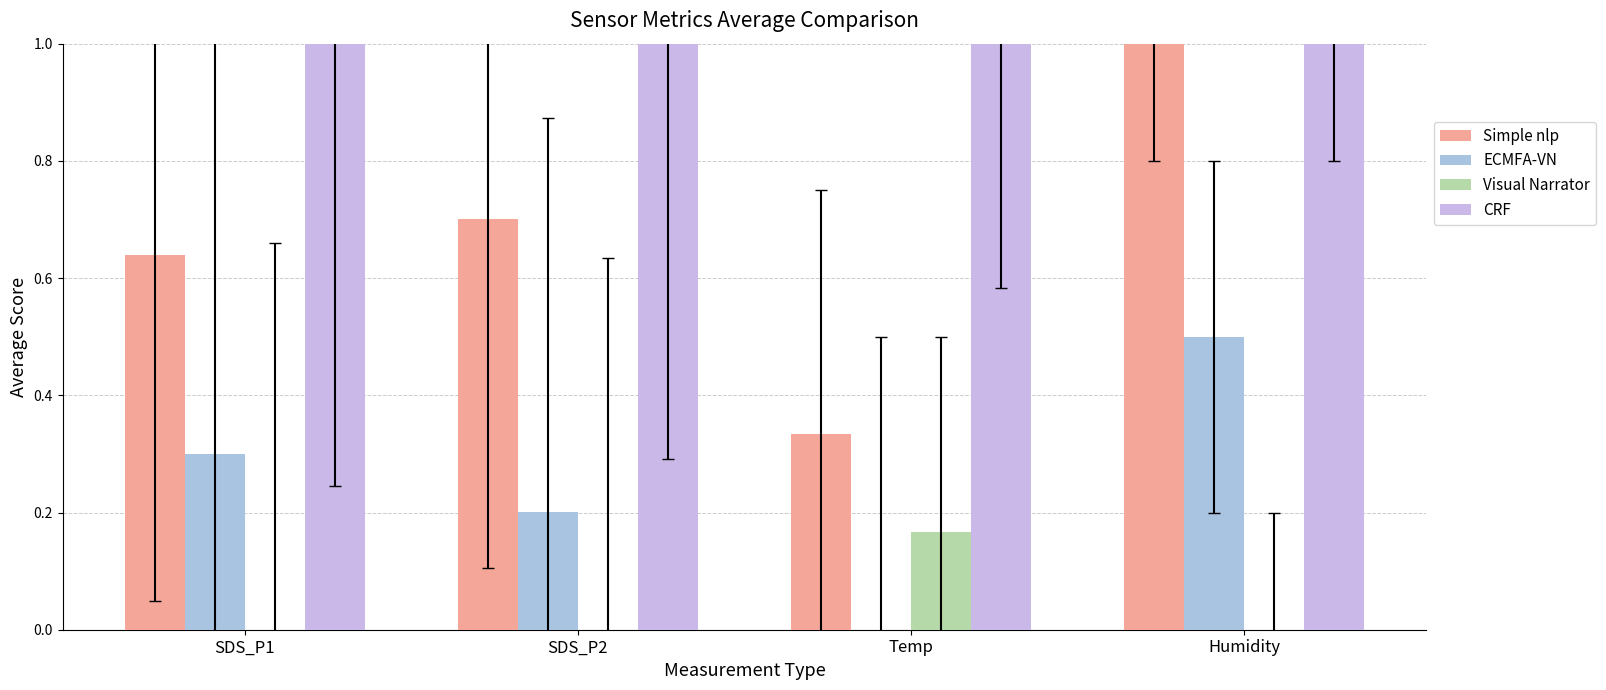

List the series in order of their overall mean, highest first.

CRF, Simple nlp, ECMFA-VN, Visual Narrator